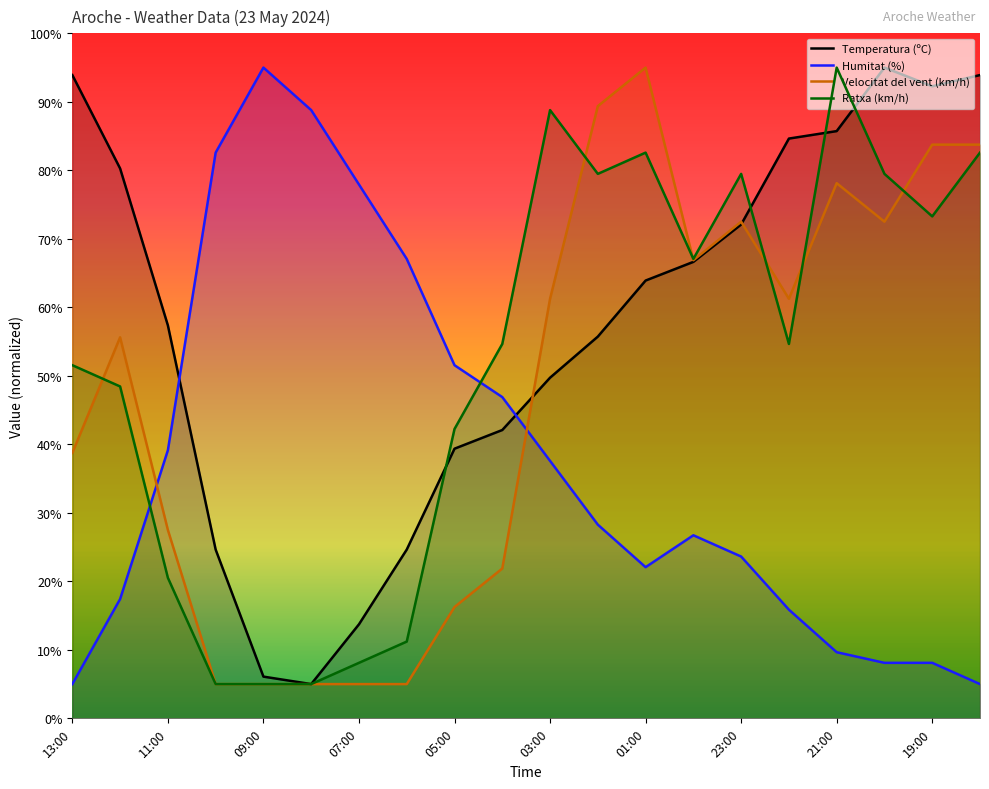

What is the total value across all series at 17?

255.1